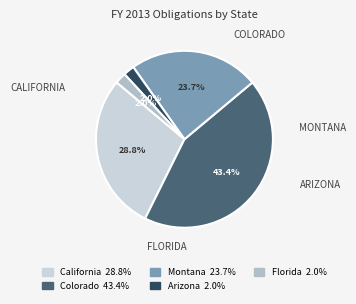

Which category has the smallest portion of the pie?

Arizona